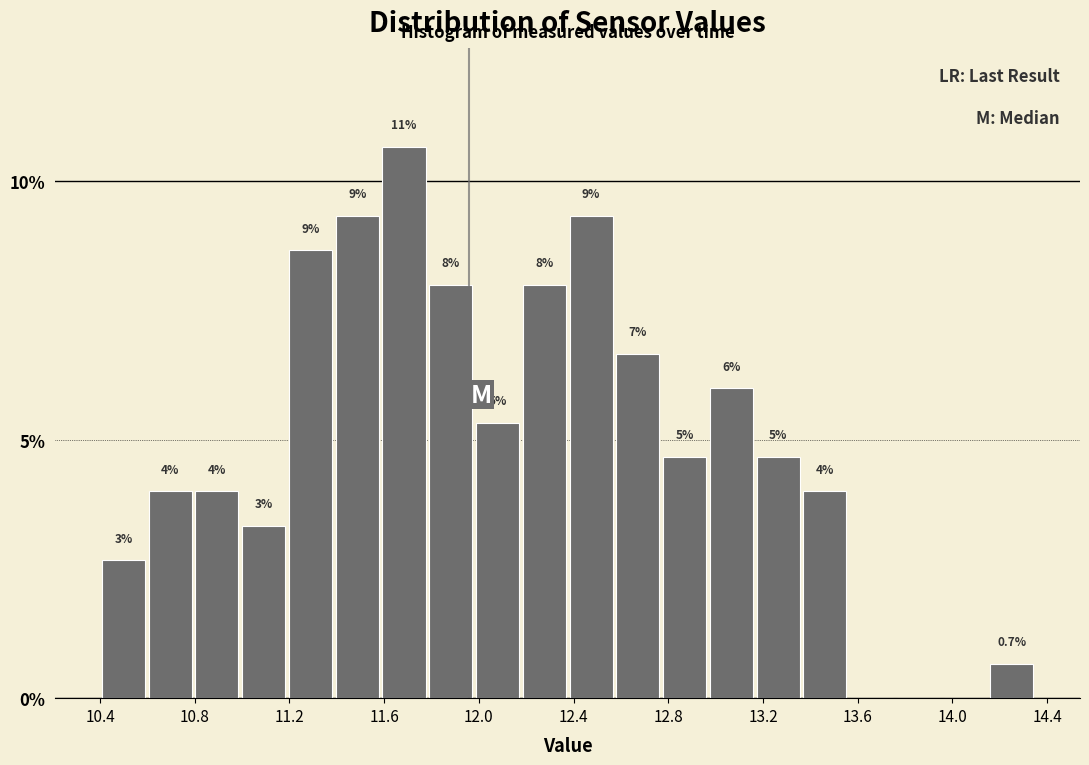

Around what value on the x-axis is the tallest bar? Give the approximate position of its centre, as read against the axis.

11.70